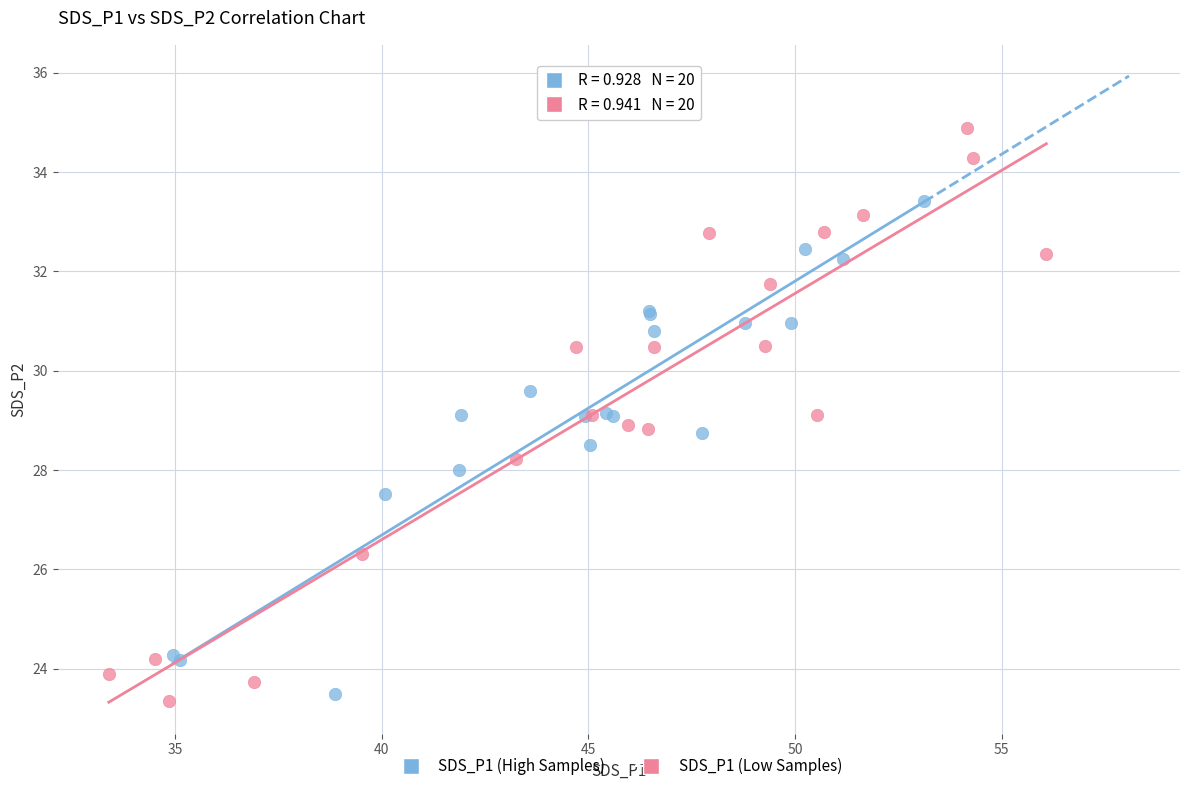

Which series reaches the maximum Y coordinate?

SDS_P1 (Low Samples)